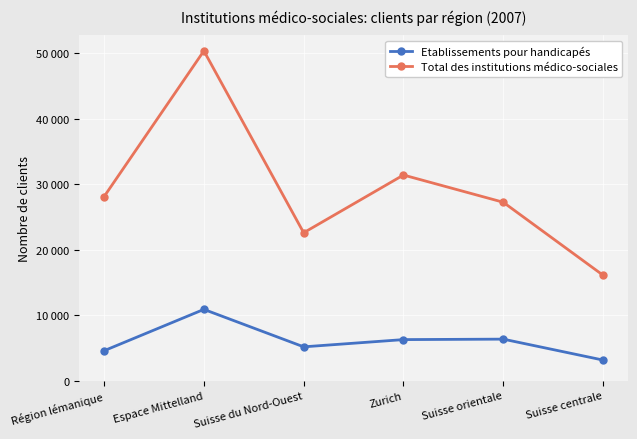

Reading left to right, what are all the values shown in this chart?

Etablissements pour handicapés: 4574	10887	5167	6273	6344	3148
Total des institutions médico-sociales: 28119	50377	22594	31413	27256	16114